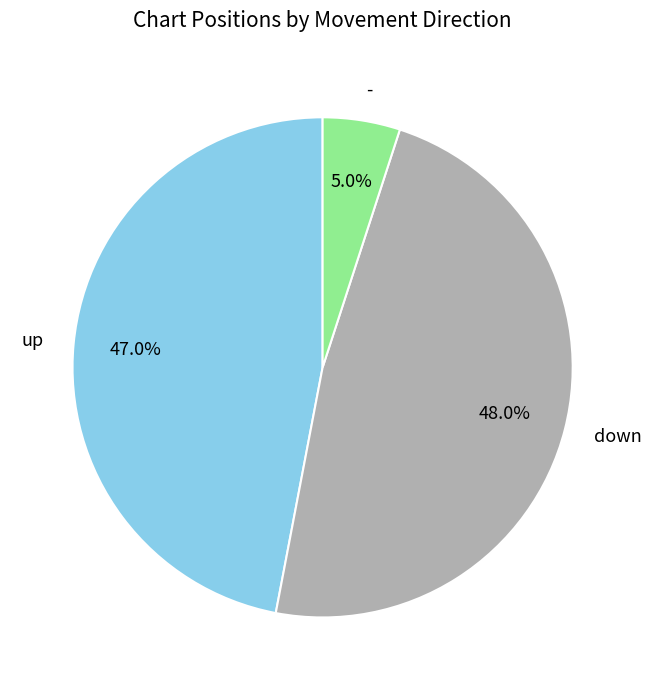

To the nearest percent, what percentage of the pie is -?

5%